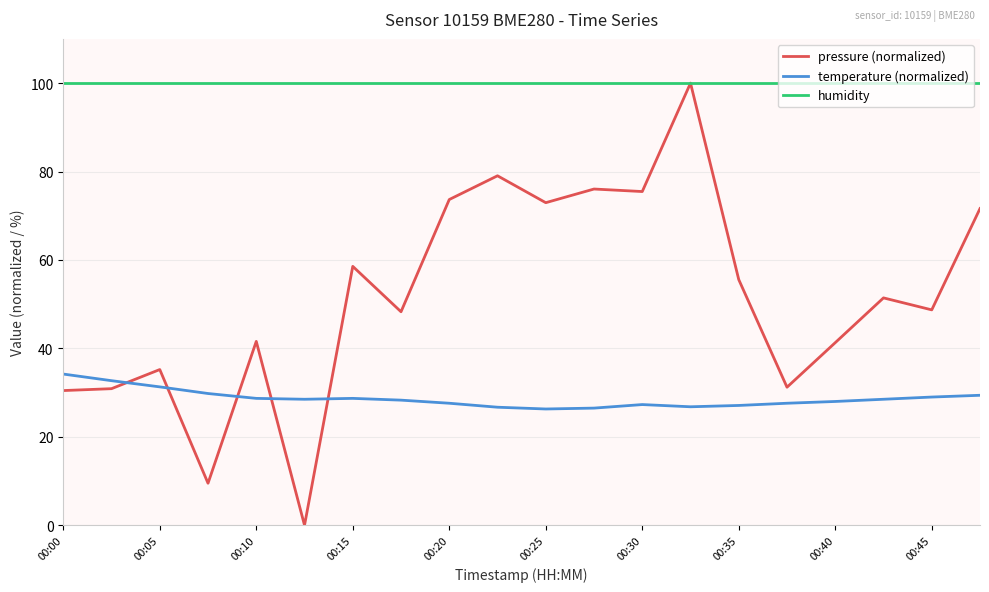

True or false: temperature (normalized) and humidity intersect in this chart.

False